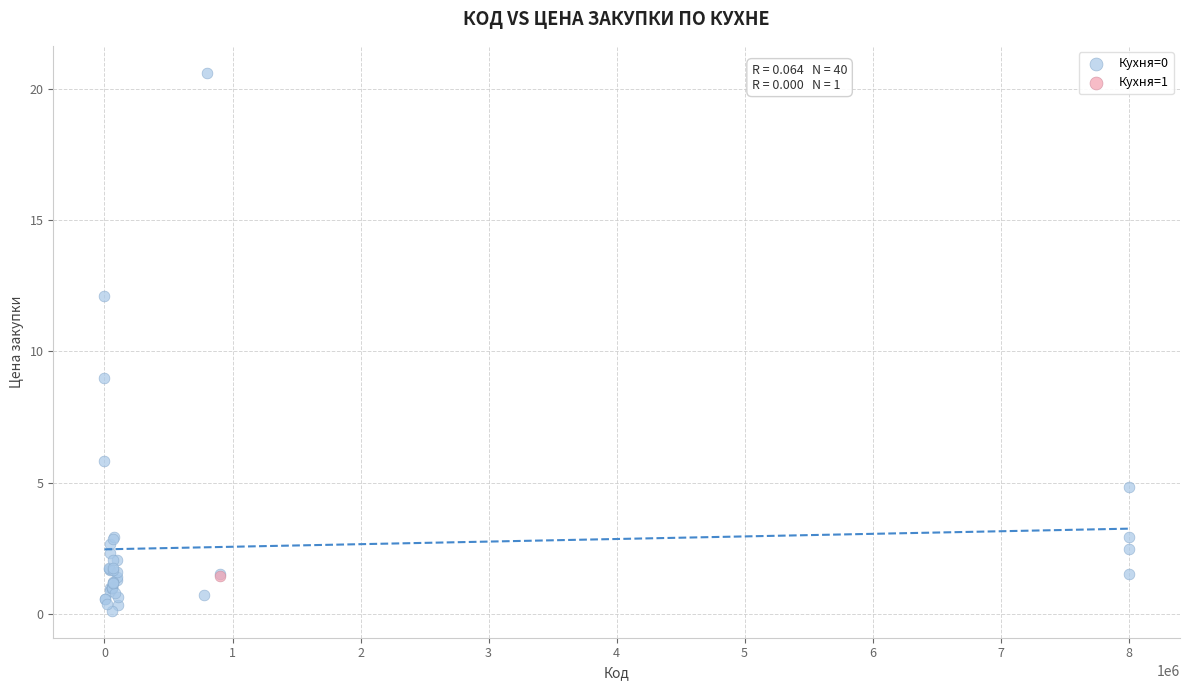

What are all the series names shown in the legend?

Кухня=0, Кухня=1